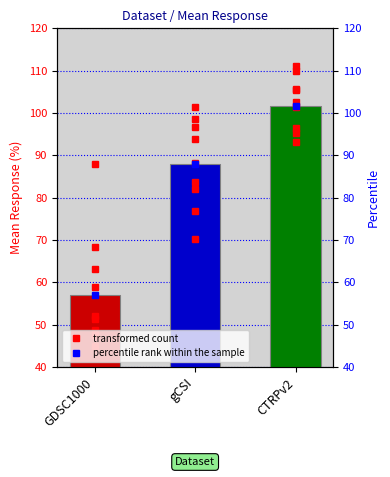

The chart shows a value of 124.5 at gCSI. True or false?

False